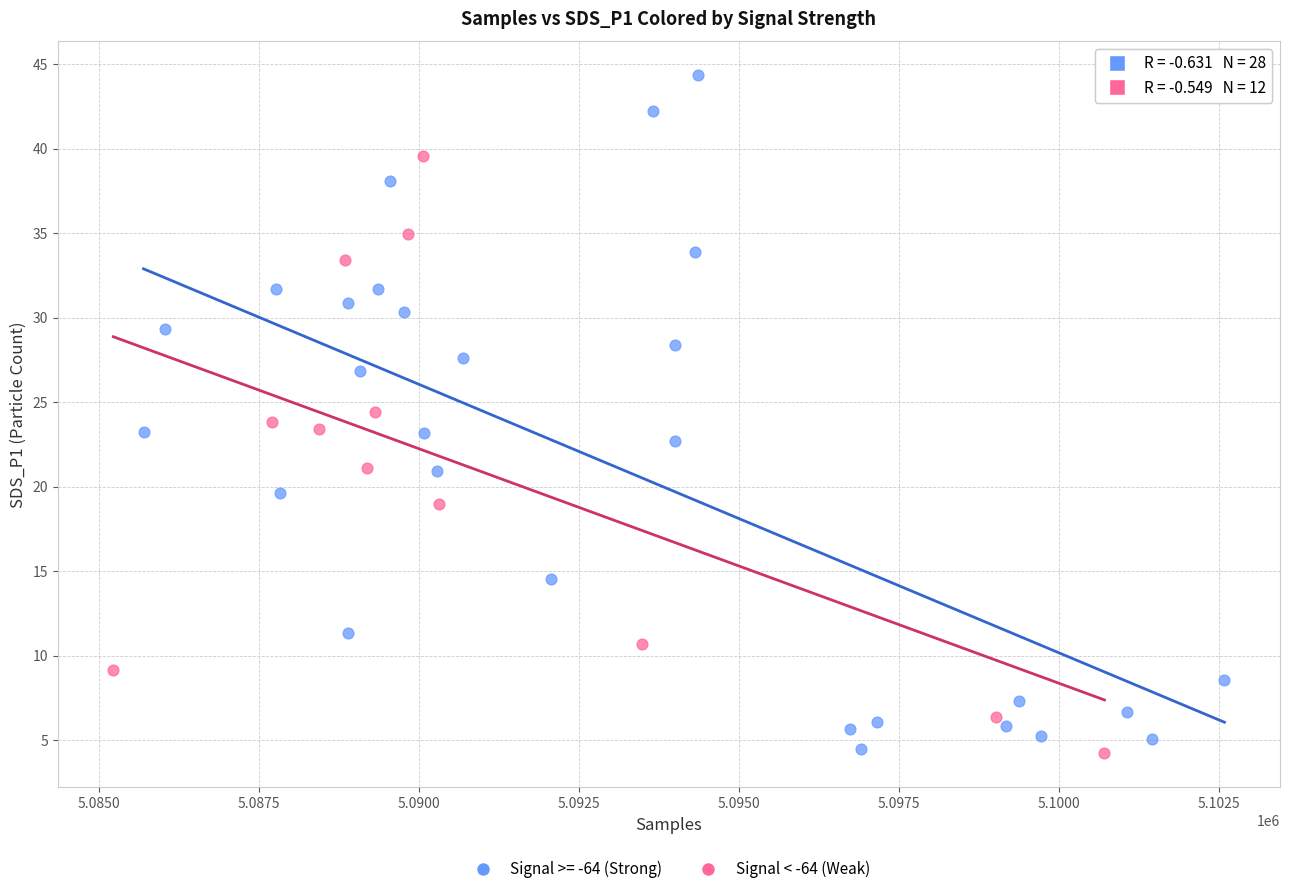

Which series has the widest spread of Y values?

Signal >= -64 (Strong)